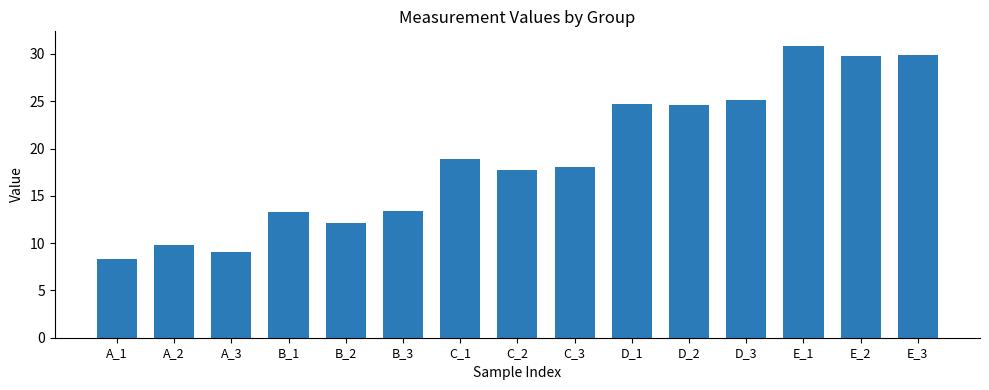

Is it true that the value at A_2 is 6.7?

False